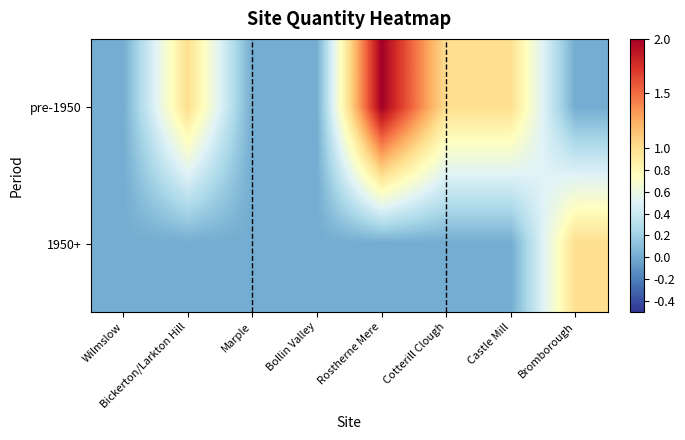

List the series in order of their overall mean, lowest first.

1950+, pre-1950